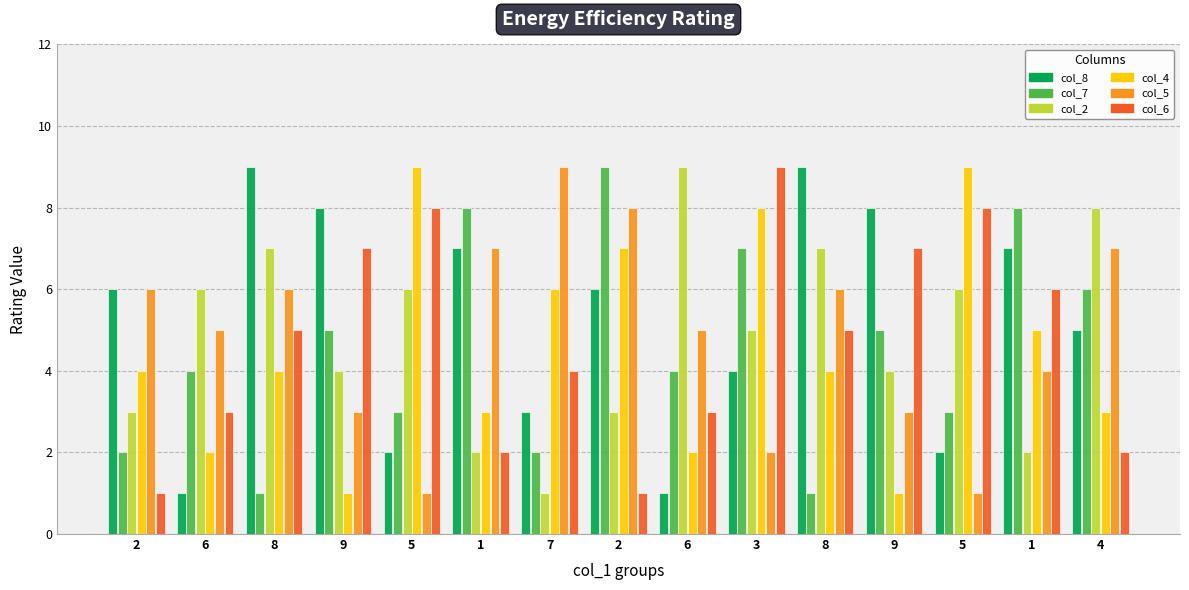

Reading left to right, list all the values displayed in this chart.

col_8: 2=6	6=1	8=9	9=8	5=2	1=7	7=3	2=6	6=1	3=4	8=9	9=8	5=2	1=7	4=5
col_7: 2=2	6=4	8=1	9=5	5=3	1=8	7=2	2=9	6=4	3=7	8=1	9=5	5=3	1=8	4=6
col_2: 2=3	6=6	8=7	9=4	5=6	1=2	7=1	2=3	6=9	3=5	8=7	9=4	5=6	1=2	4=8
col_4: 2=4	6=2	8=4	9=1	5=9	1=3	7=6	2=7	6=2	3=8	8=4	9=1	5=9	1=5	4=3
col_5: 2=6	6=5	8=6	9=3	5=1	1=7	7=9	2=8	6=5	3=2	8=6	9=3	5=1	1=4	4=7
col_6: 2=1	6=3	8=5	9=7	5=8	1=2	7=4	2=1	6=3	3=9	8=5	9=7	5=8	1=6	4=2